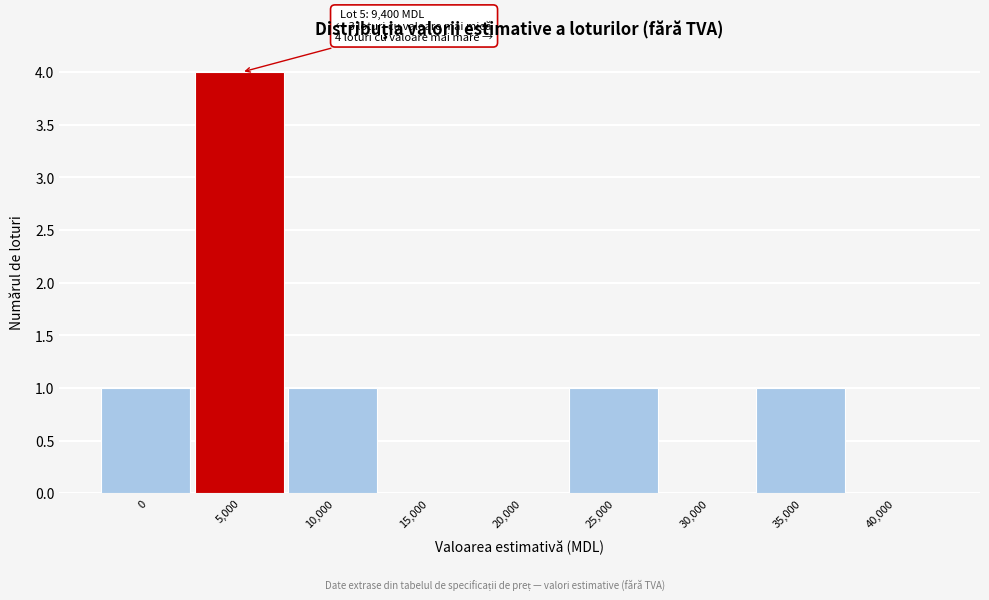

Reading left to right, transcribe all the data shown in this chart.

0=1	5,000=4	10,000=1	15,000=0	20,000=0	25,000=1	30,000=0	35,000=1	40,000=0